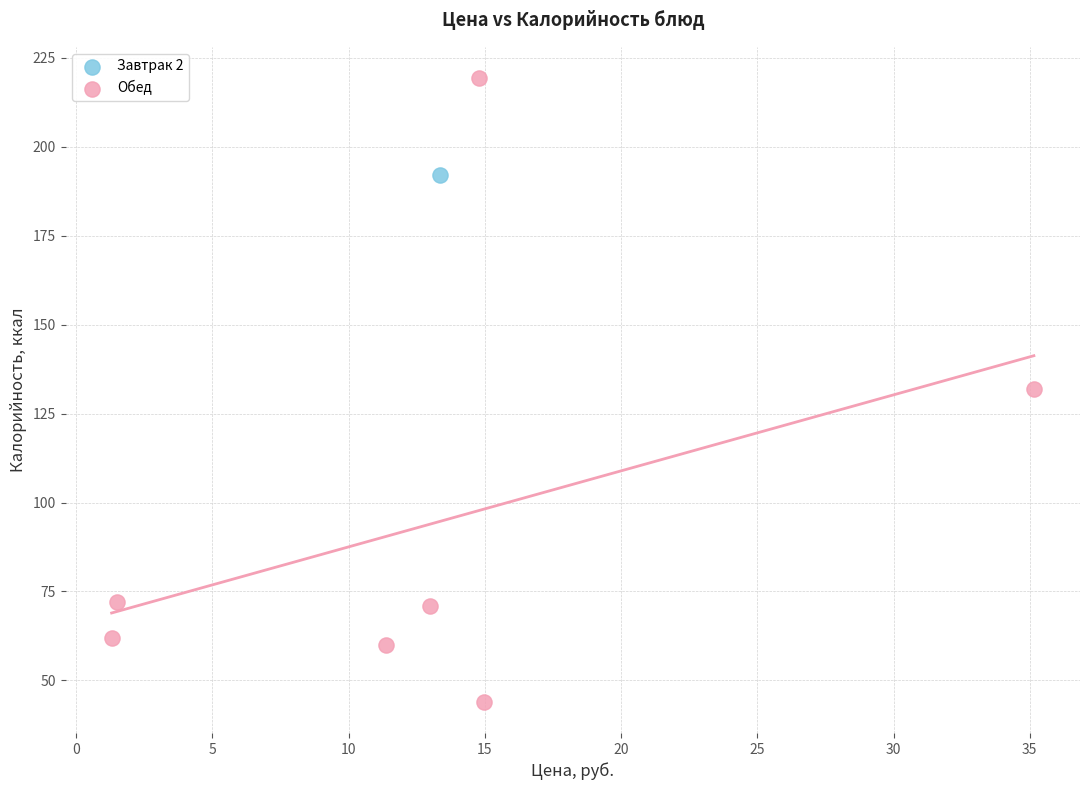

What are all the series names shown in the legend?

Завтрак 2, Обед